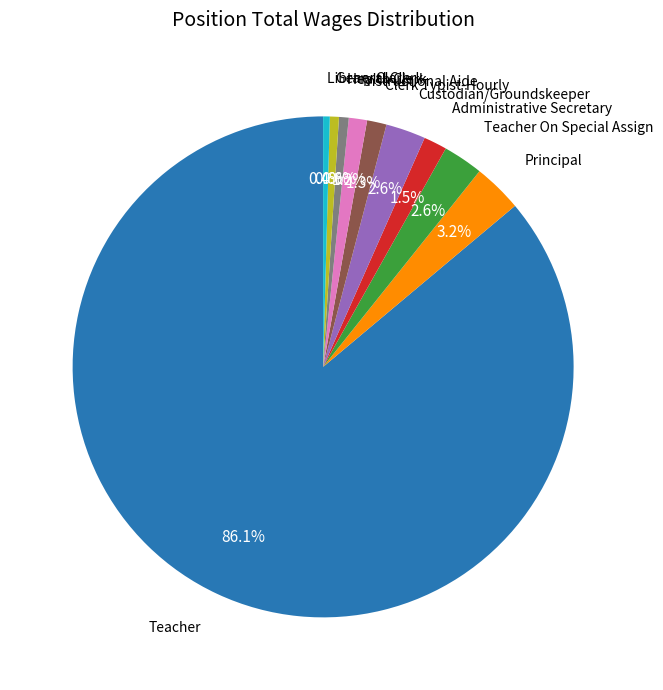

To the nearest percent, what is the difference between the Instructional Aide and Health Clerk slice percentages?

1%